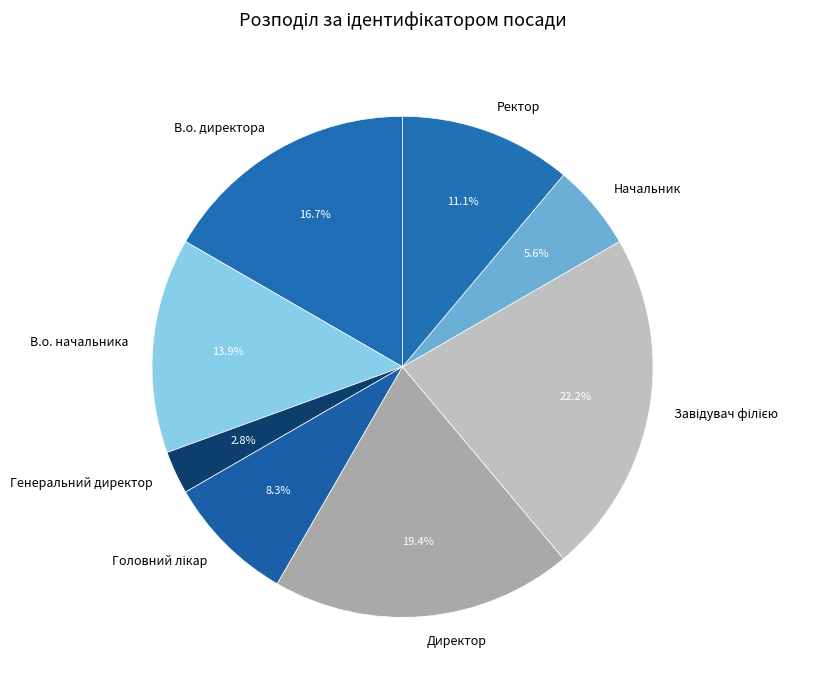

Which has a higher value, В.о. директора or В.о. начальника?

В.о. директора